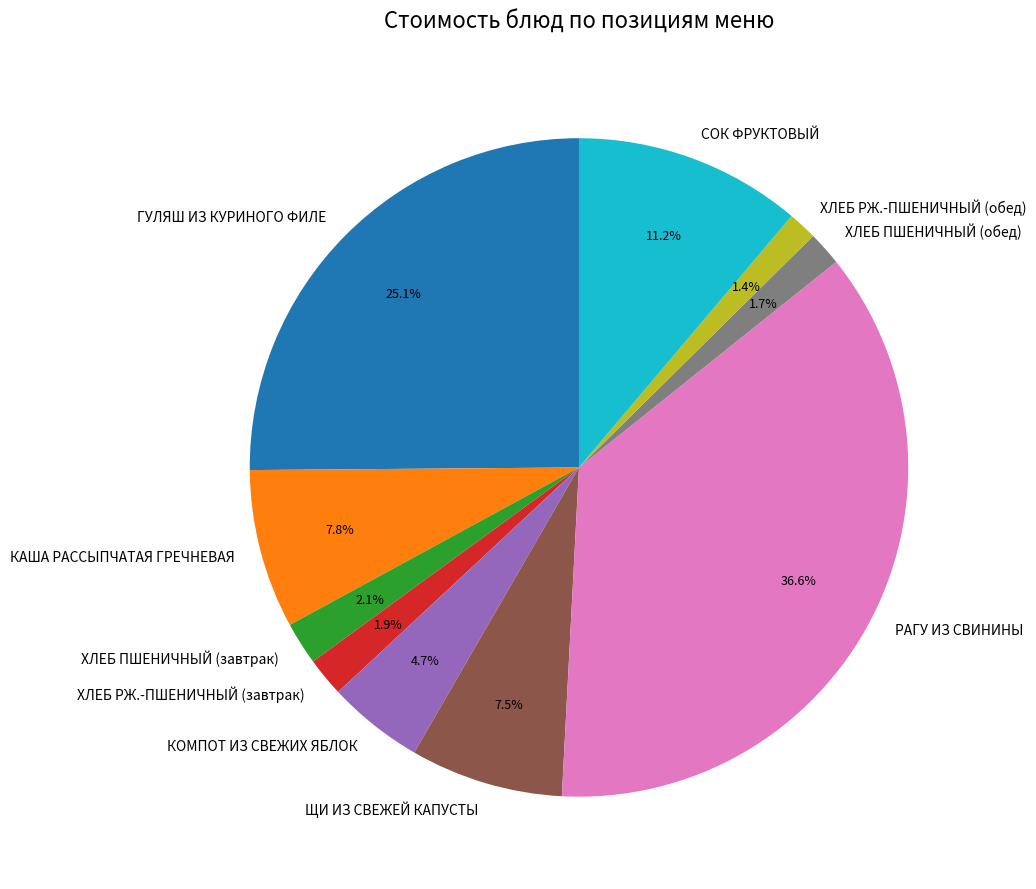

To the nearest percent, what is the difference between the ГУЛЯШ ИЗ КУРИНОГО ФИЛЕ and ХЛЕБ ПШЕНИЧНЫЙ (обед) slice percentages?

23%